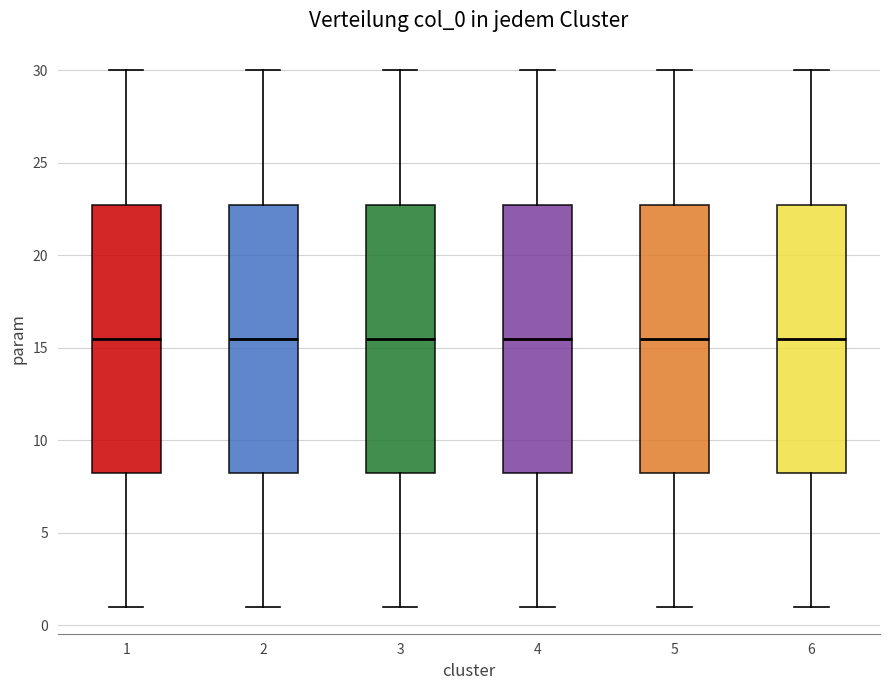

Reading left to right, transcribe this box plot: for each box, give where its median line is, the range the box spans, and where its two whiskers end, as read against the y-axis. The values are not printed on the chart, so give them approximately, as read against the axis.

1: median 15.5, box 8.5 to 23.0, whiskers 1.0 to 30.0
2: median 15.5, box 8.5 to 23.0, whiskers 1.0 to 30.0
3: median 15.5, box 8.5 to 23.0, whiskers 1.0 to 30.0
4: median 15.5, box 8.5 to 23.0, whiskers 1.0 to 30.0
5: median 15.5, box 8.5 to 23.0, whiskers 1.0 to 30.0
6: median 15.5, box 8.5 to 23.0, whiskers 1.0 to 30.0